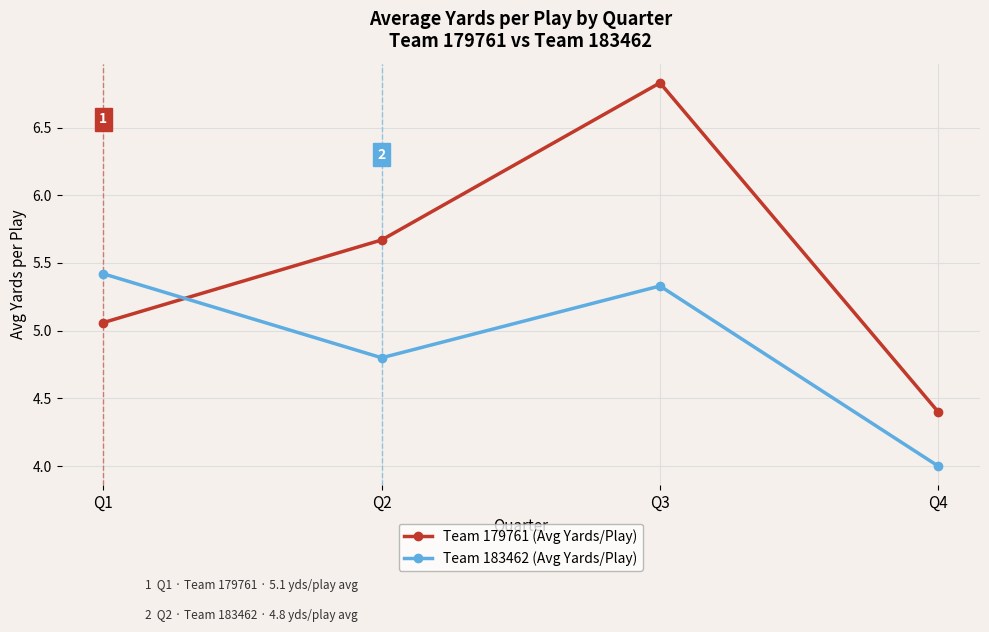

How many intersections are there between Team 183462 (Avg Yards/Play) and Team 179761 (Avg Yards/Play)?

1